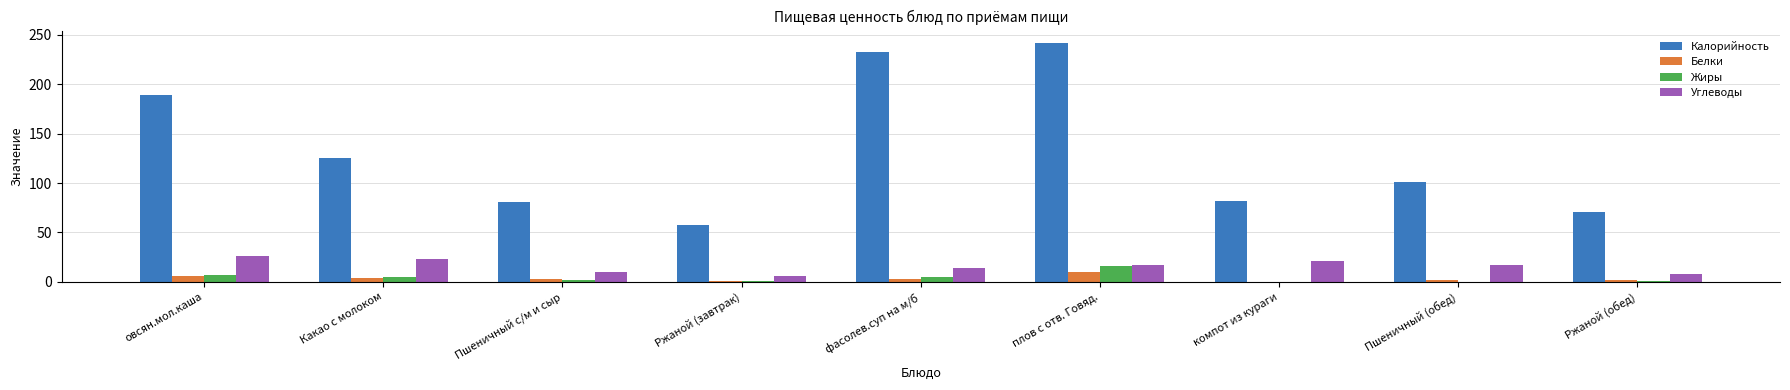

Which category has the highest value in the Жиры series?

плов с отв. Говяд.